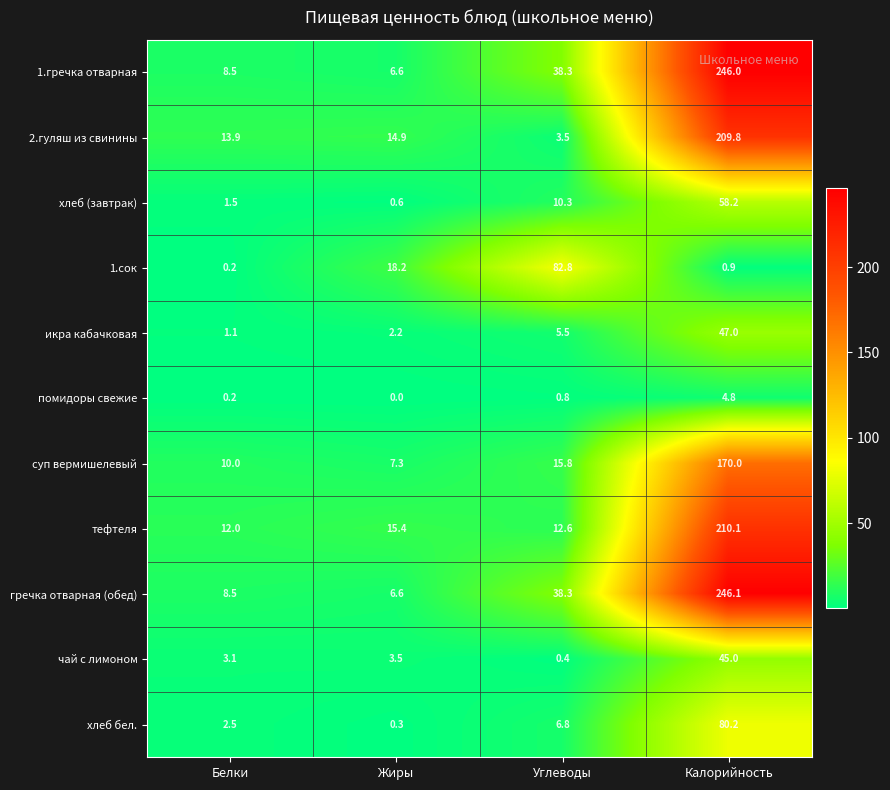

How many data points in суп вермишелевый are less than 15?

2